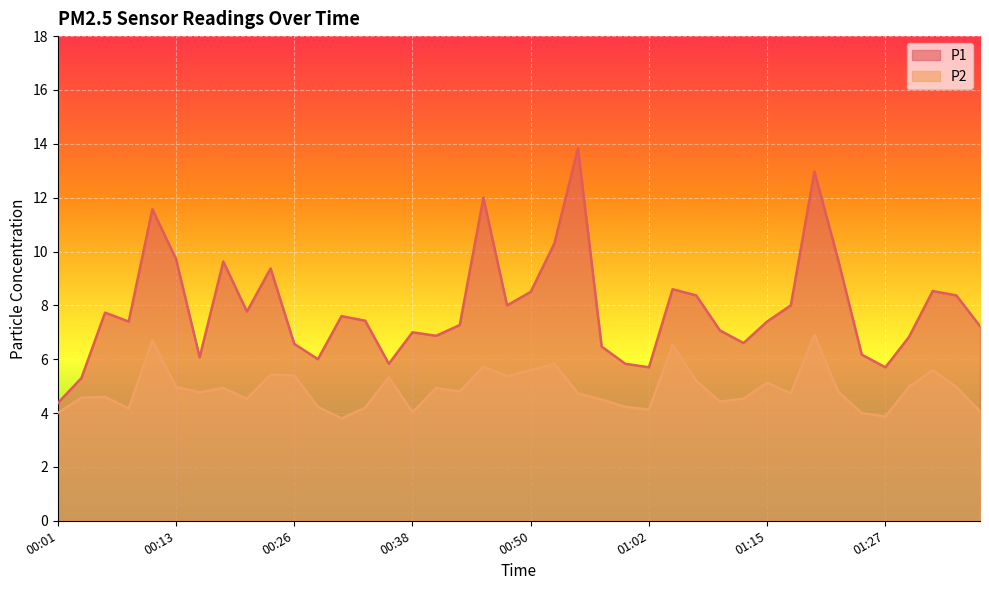

Is the value of P2 at 01:37 greater than the value of P1 at 01:00?

No